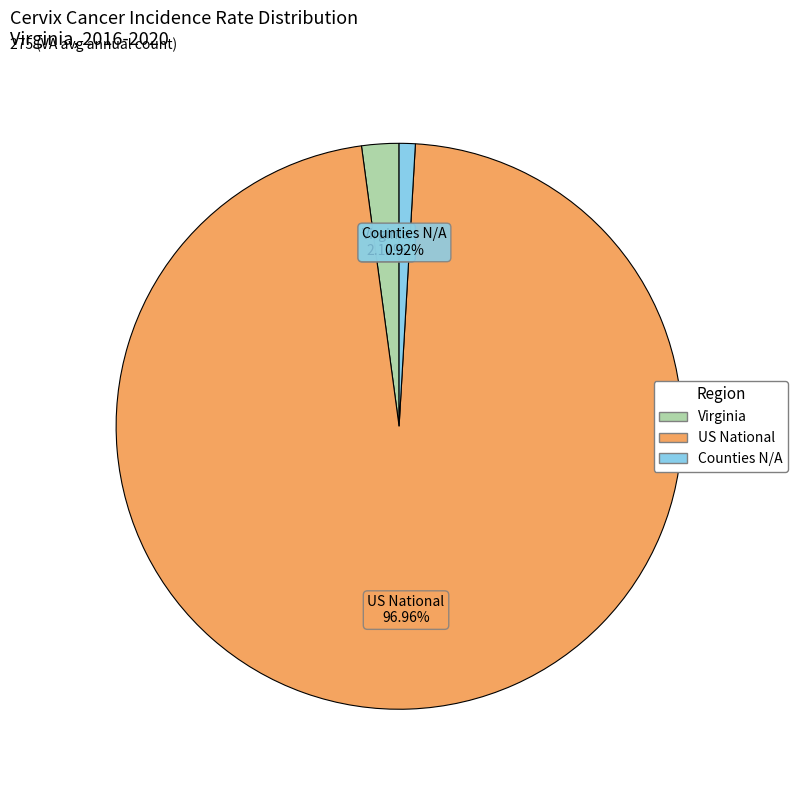

Is there any slice that represents more than half of the pie?

Yes